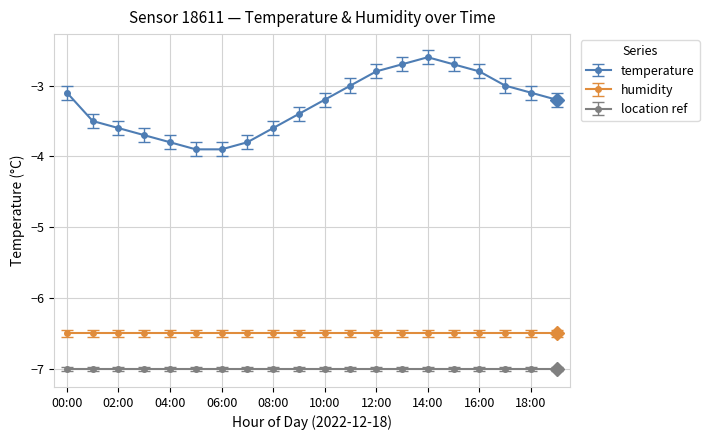

How many series are shown in this chart?

3